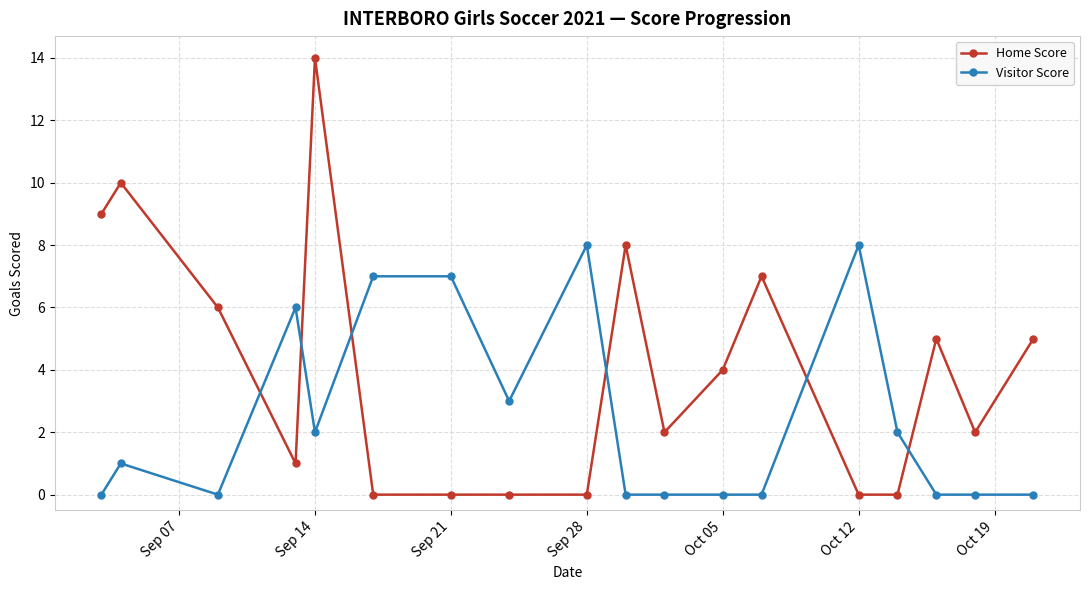

Rank the series by their maximum value, from highest to lowest.

Home Score, Visitor Score